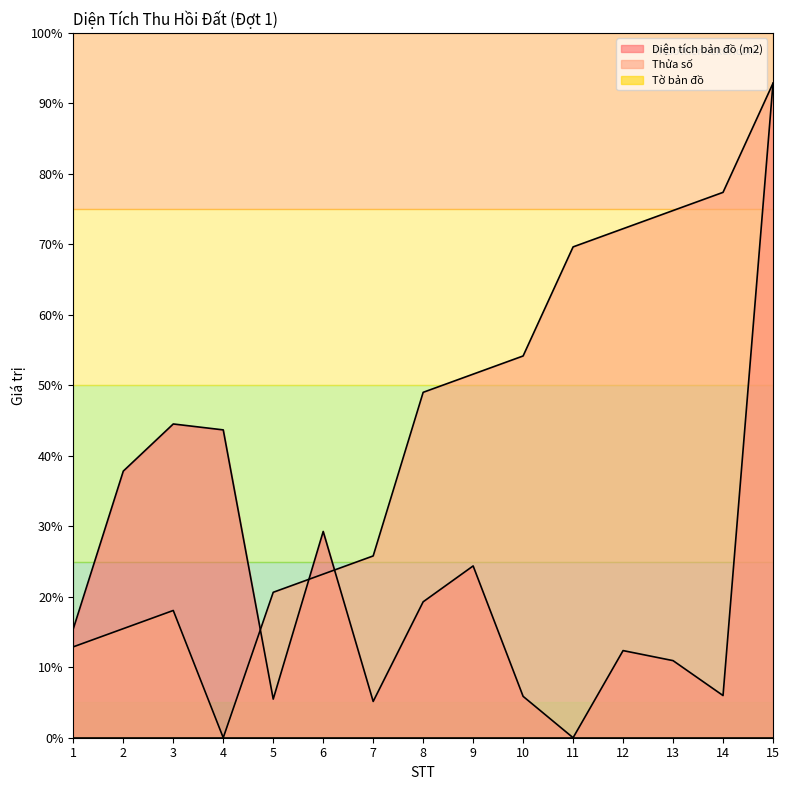

At 13, list the series in order from smallest to largest.

Diện tích bản đồ (m2), Thửa số